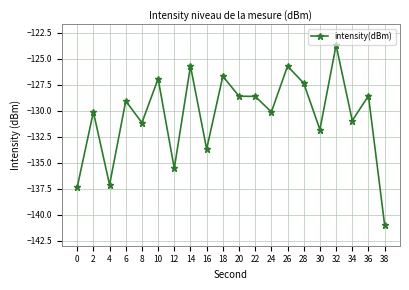

Which label corresponds to the smallest value in the chart?

38